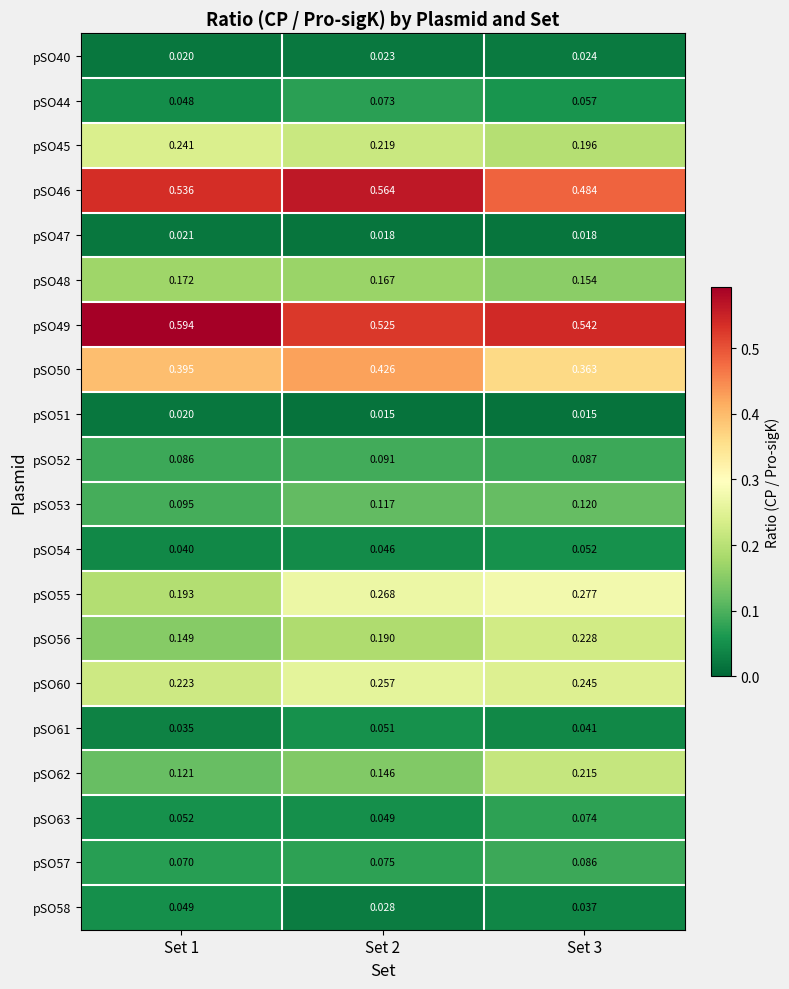

Is the value of pSO61 at Set 2 greater than the value of pSO44 at Set 1?

Yes